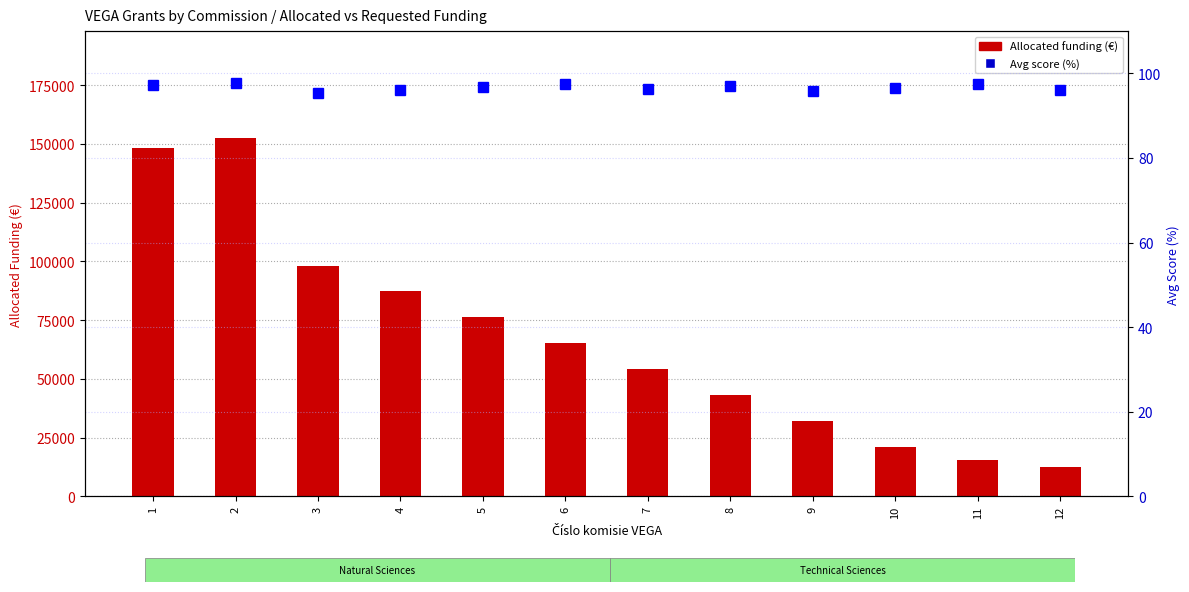

The value of Avg score (percentile) at 12 is 30.3. True or false?

False